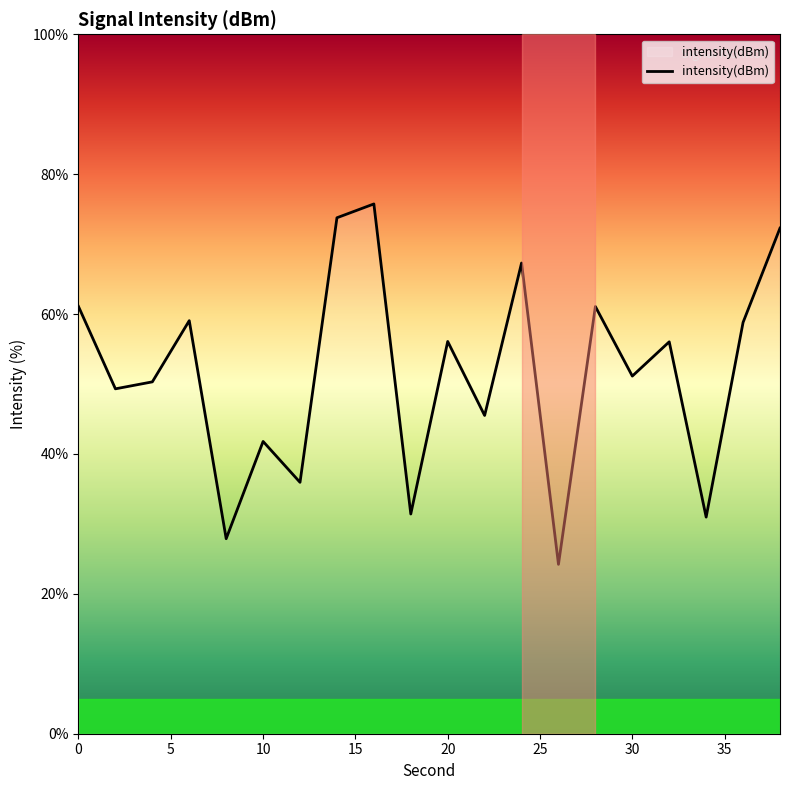

What is the sum of all values?

1029.7